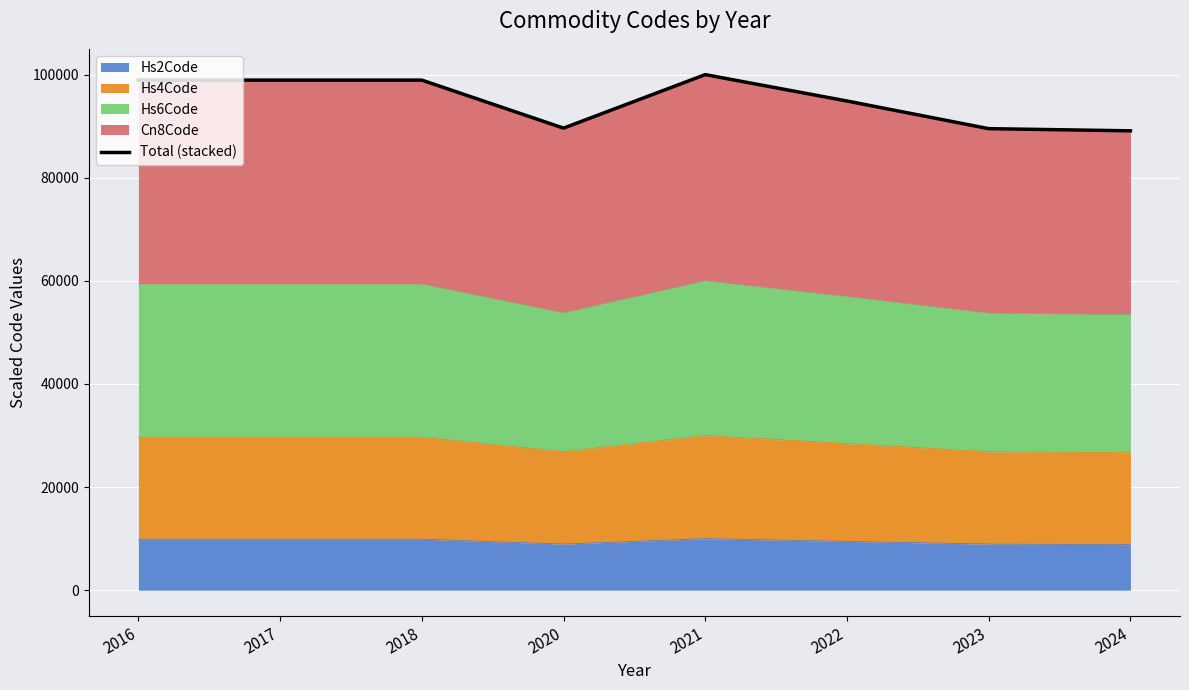

Reading left to right, extract all data points from this chart.

2016=98933.9	2017=98933.9	2018=98933.9	2020=89620.2	2021=100000.0	2022=94884.0	2023=89518.9	2024=89097.5